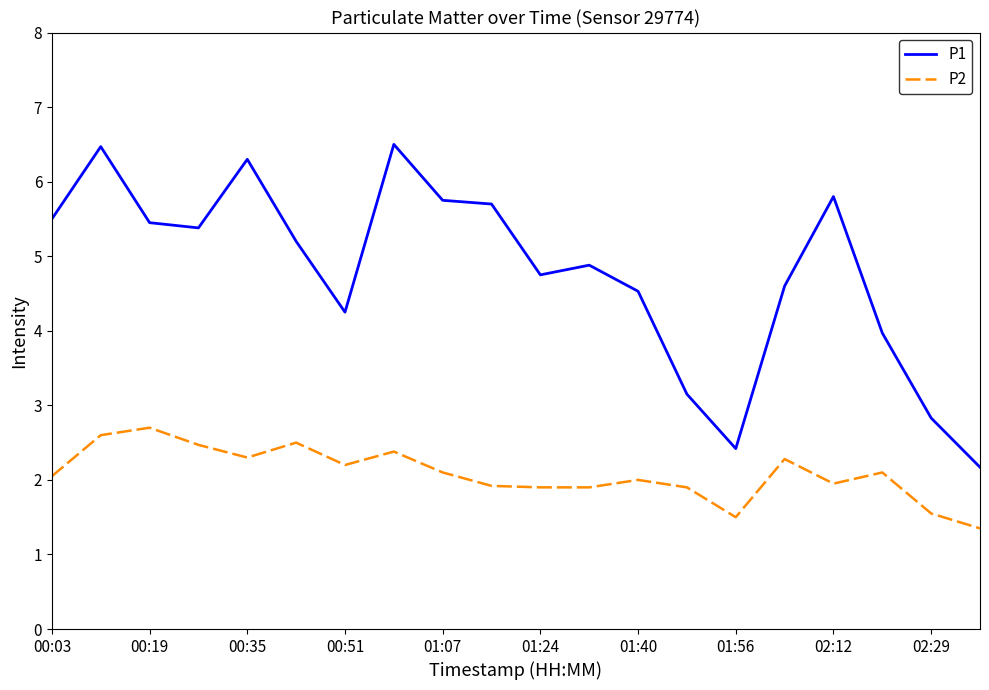

List the series in order of their peak value, highest first.

P1, P2